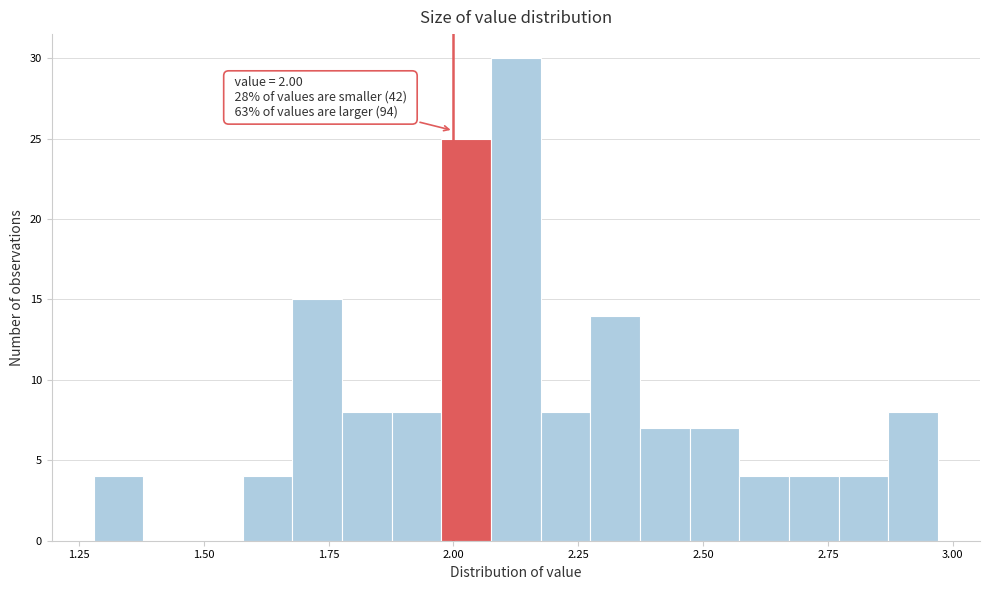

Around what value on the x-axis is the tallest bar? Give the approximate position of its centre, as read against the axis.

2.15